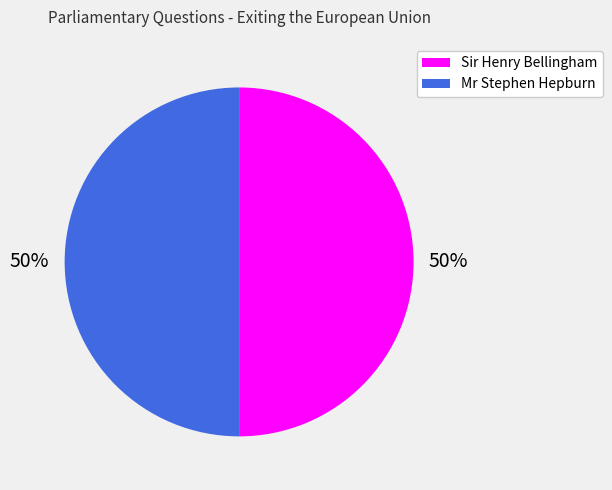

To the nearest percent, what is the average slice percentage?

50%